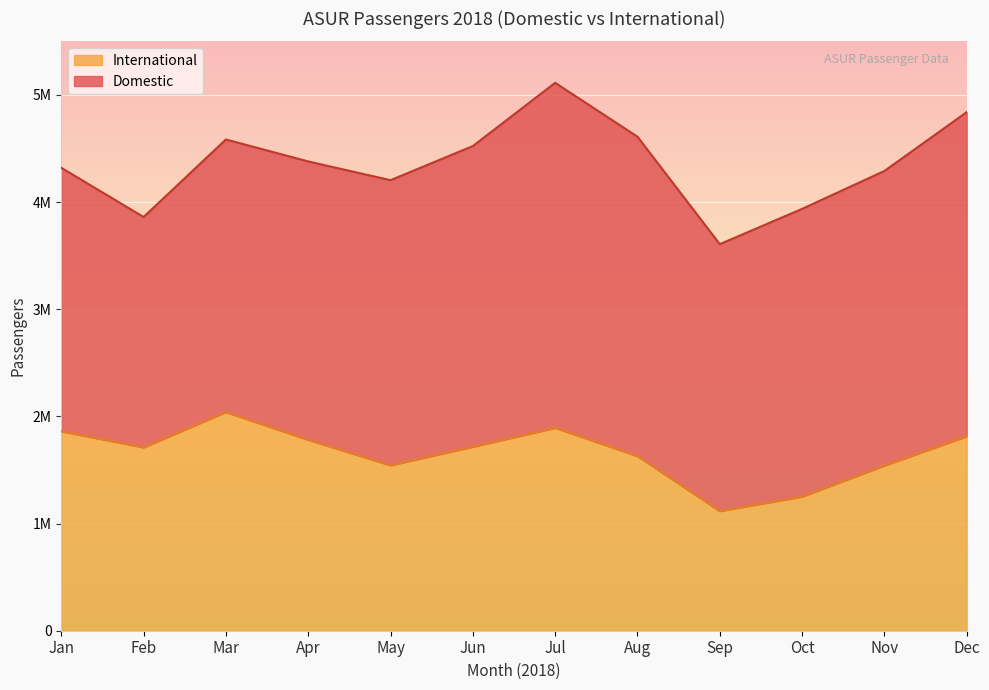

What is the average value?

1657877